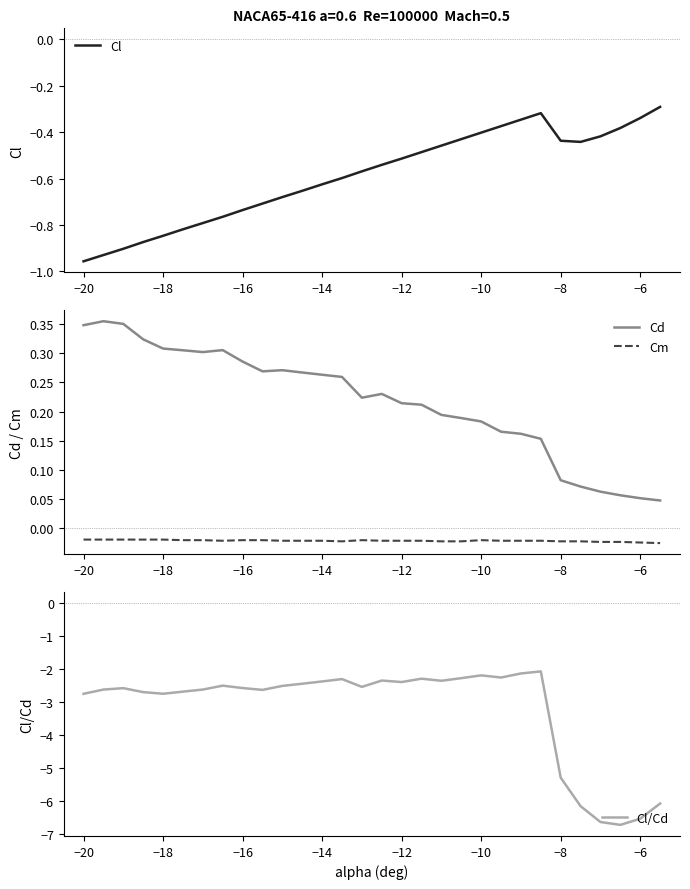

What is the sum of all Cd values?

6.5